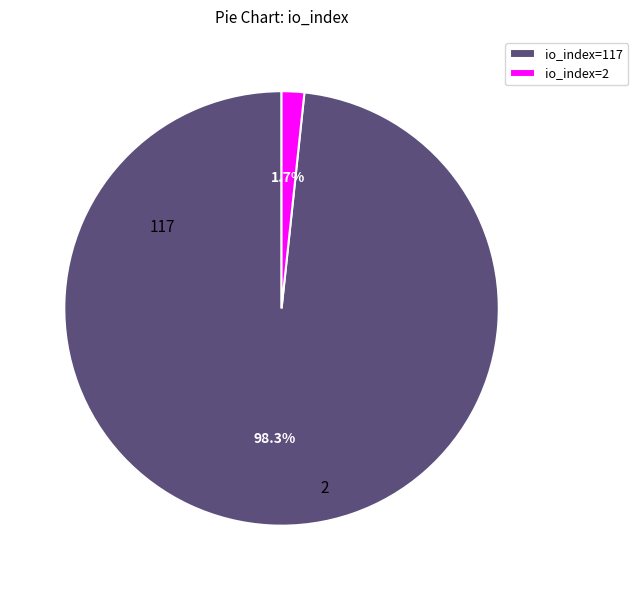

To the nearest percent, what is the difference between the largest and smallest slice percentages?

97%